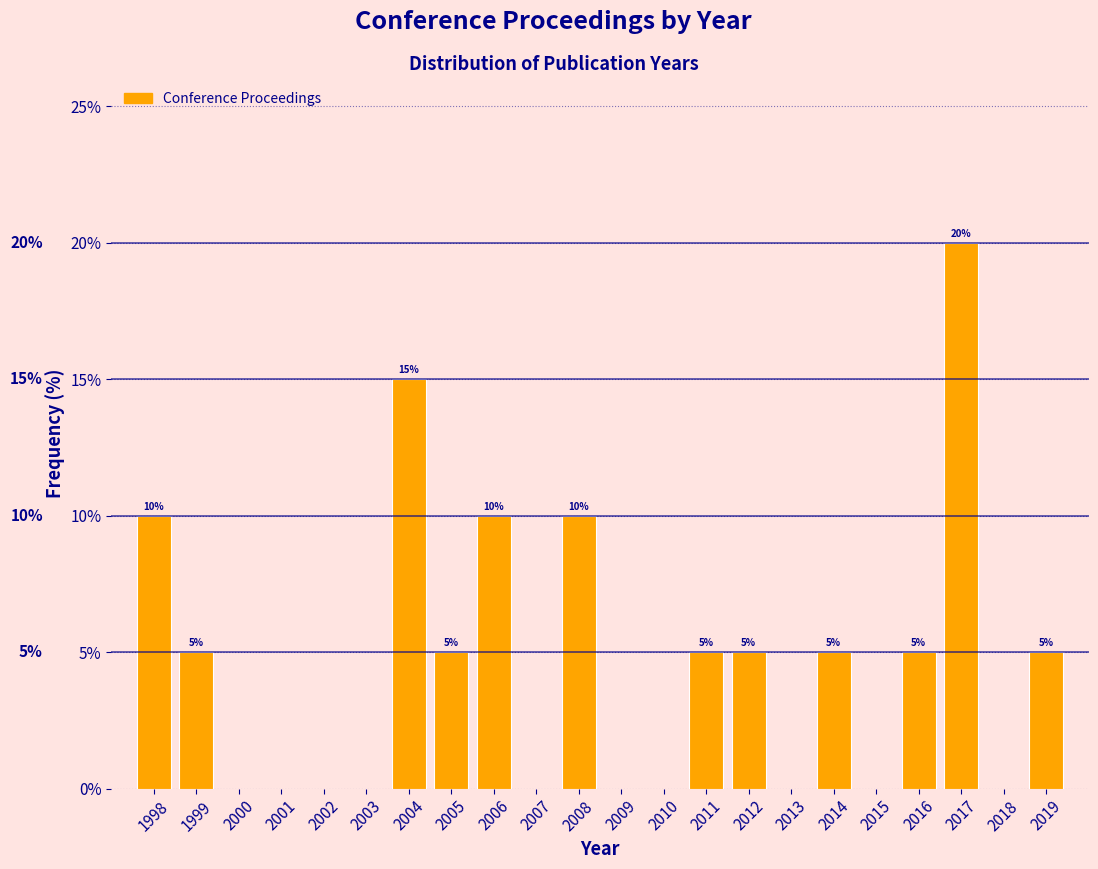

Over which range of the x-axis is the bar tallest?

2016.5 to 2017.5